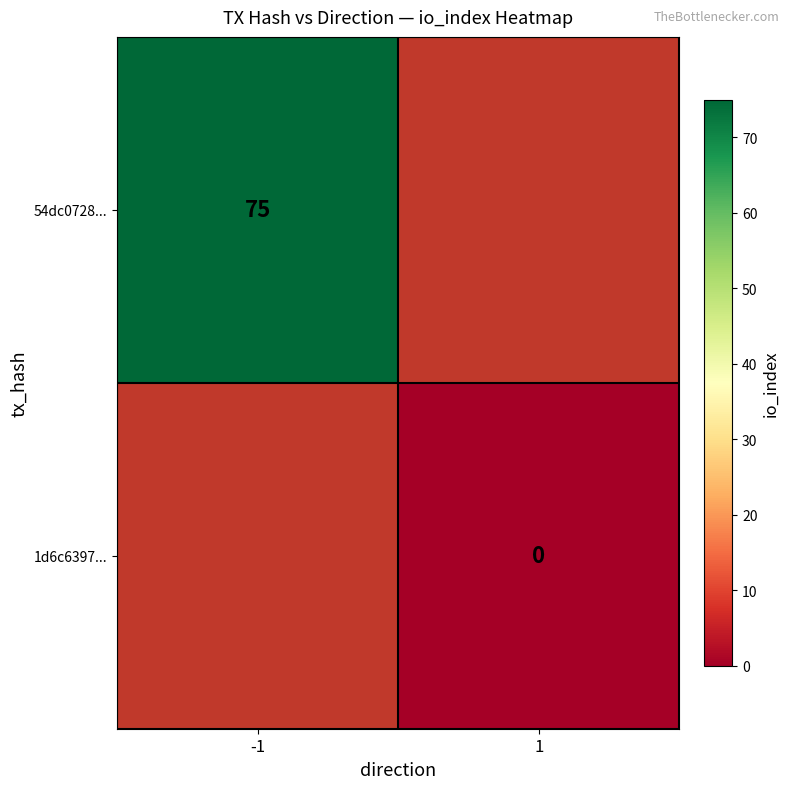

The 54dc0728... series shows 124 at -1. True or false?

False